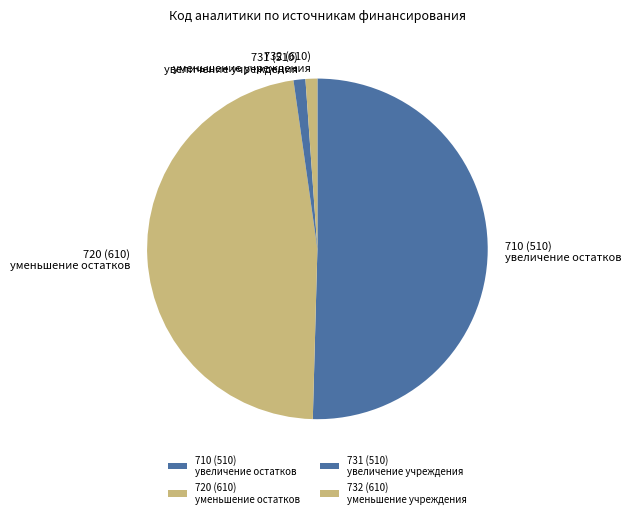

Which slice is the largest?

710 (510) увеличение остатков